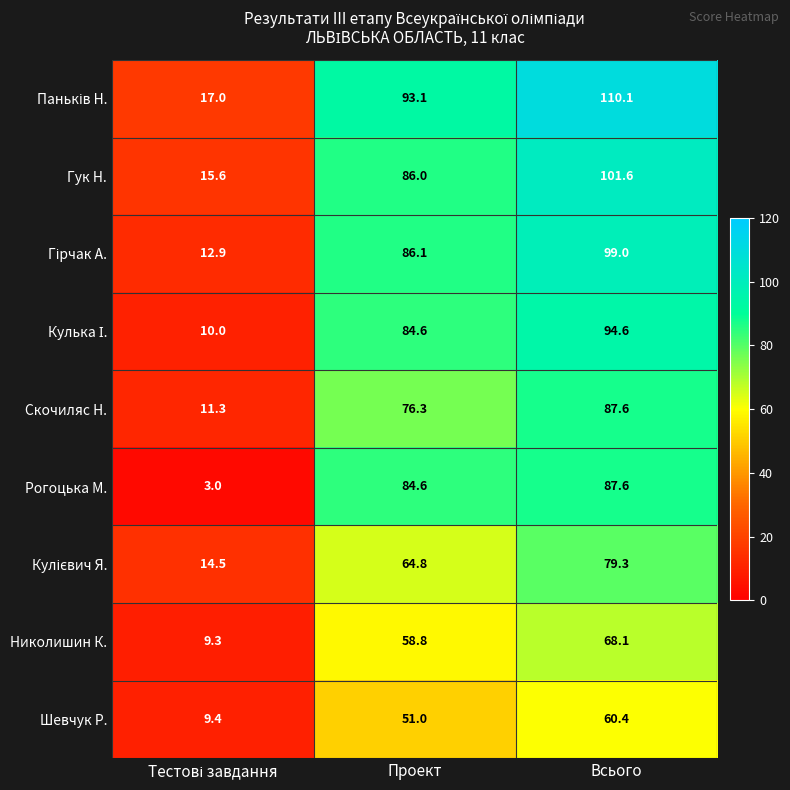

At which label does Рогоцька М. first exceed 84?

Проект